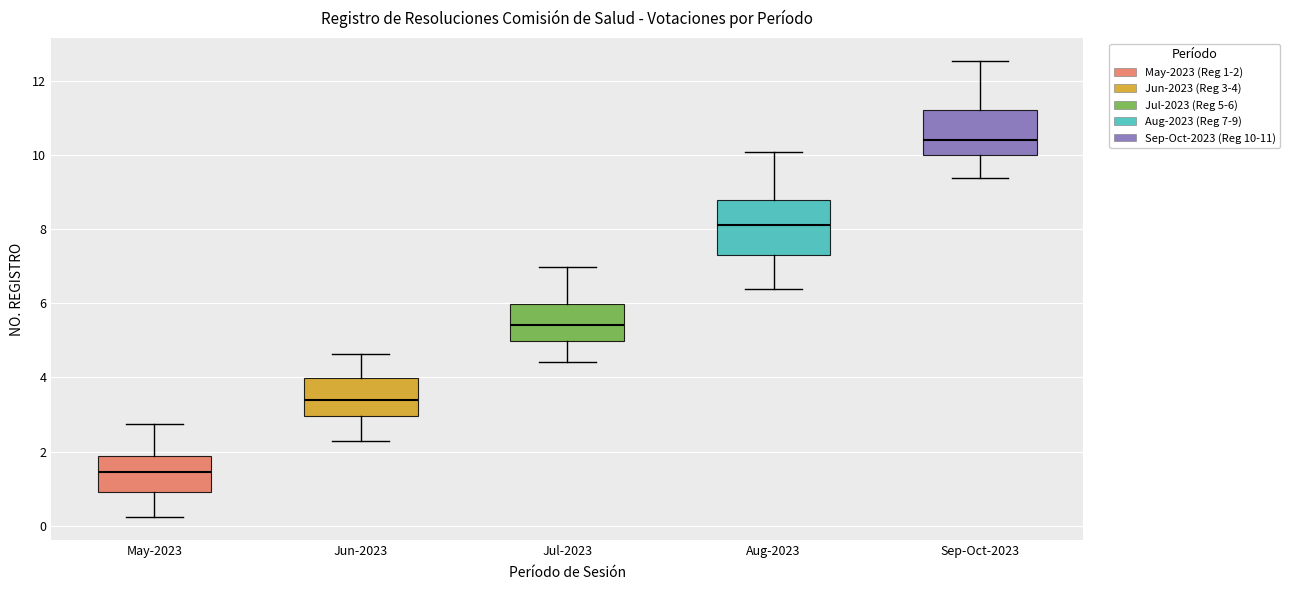

Reading left to right, read every box against the y-axis: the position of its median line, the range the box covers, and the ends of its whiskers. The values are not printed on the chart, so give them approximately, as read against the axis.

May-2023: median 1.4, box 1.0 to 1.8, whiskers 0.2 to 2.8
Jun-2023: median 3.4, box 3.0 to 4.0, whiskers 2.2 to 4.6
Jul-2023: median 5.4, box 5.0 to 6.0, whiskers 4.4 to 7.0
Aug-2023: median 8.2, box 7.2 to 8.8, whiskers 6.4 to 10.0
Sep-Oct-2023: median 10.4, box 10.0 to 11.2, whiskers 9.4 to 12.6